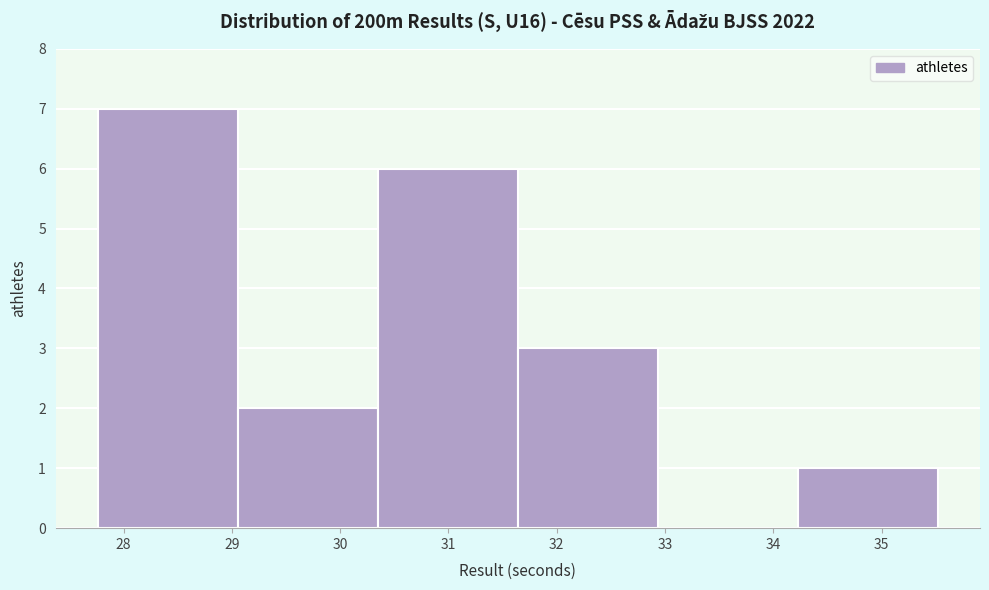

What is the height of the bar covering 31.6 to 32.9 on the x-axis? Neither the bar edges nor the heights are printed on the chart, so give them approximately, as read against the axes.

3